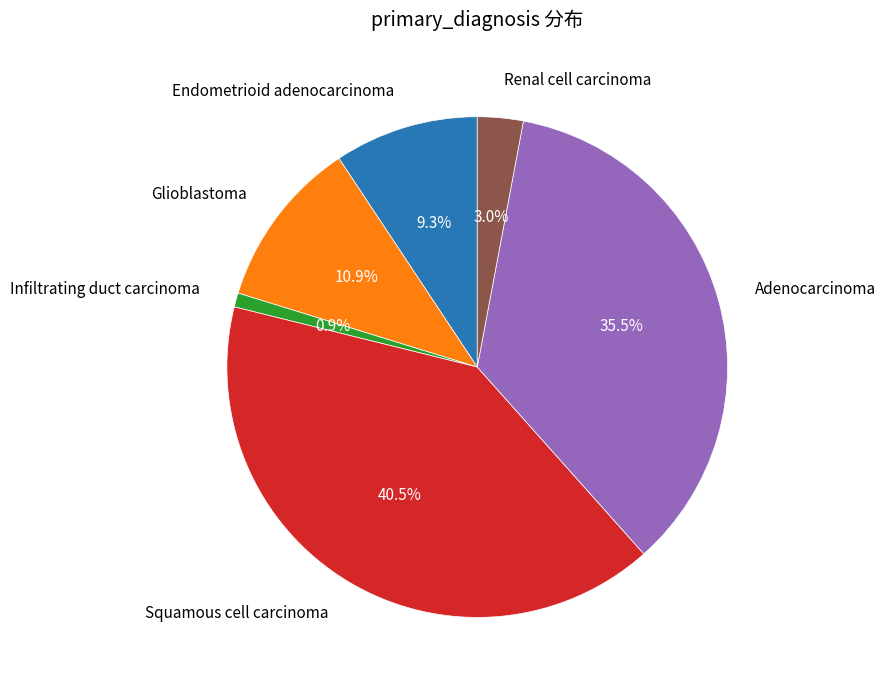

Is there a majority slice in this chart?

No